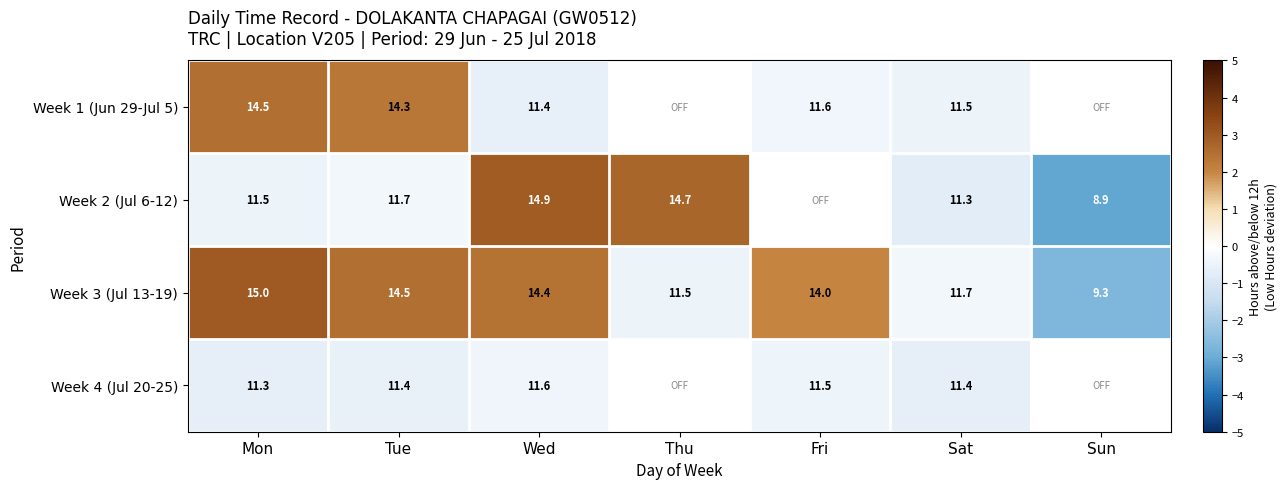

What is the smallest value displayed?

-3.1